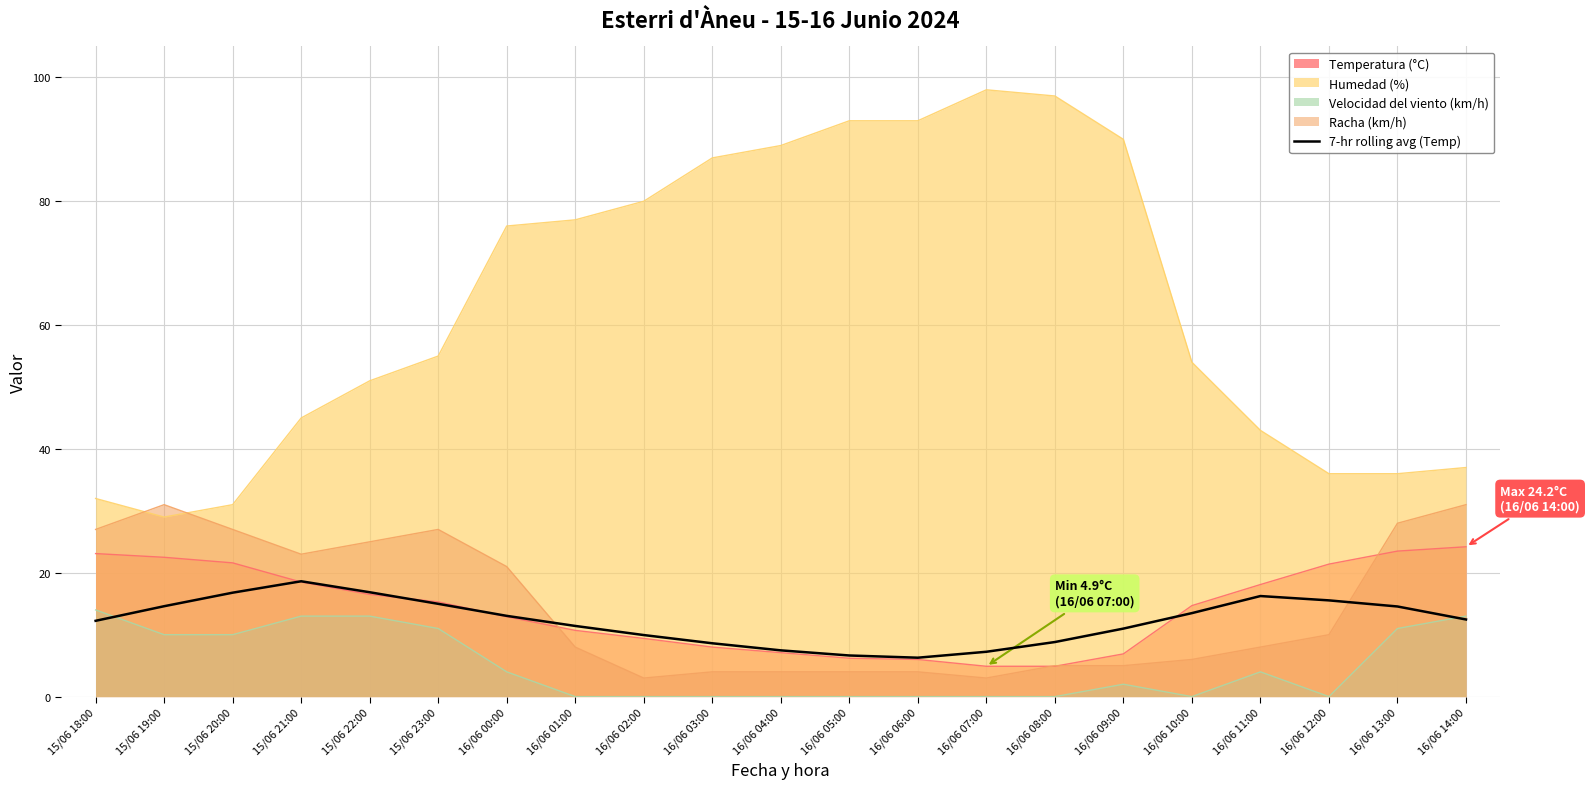

Does the chart have visible grid lines?

Yes